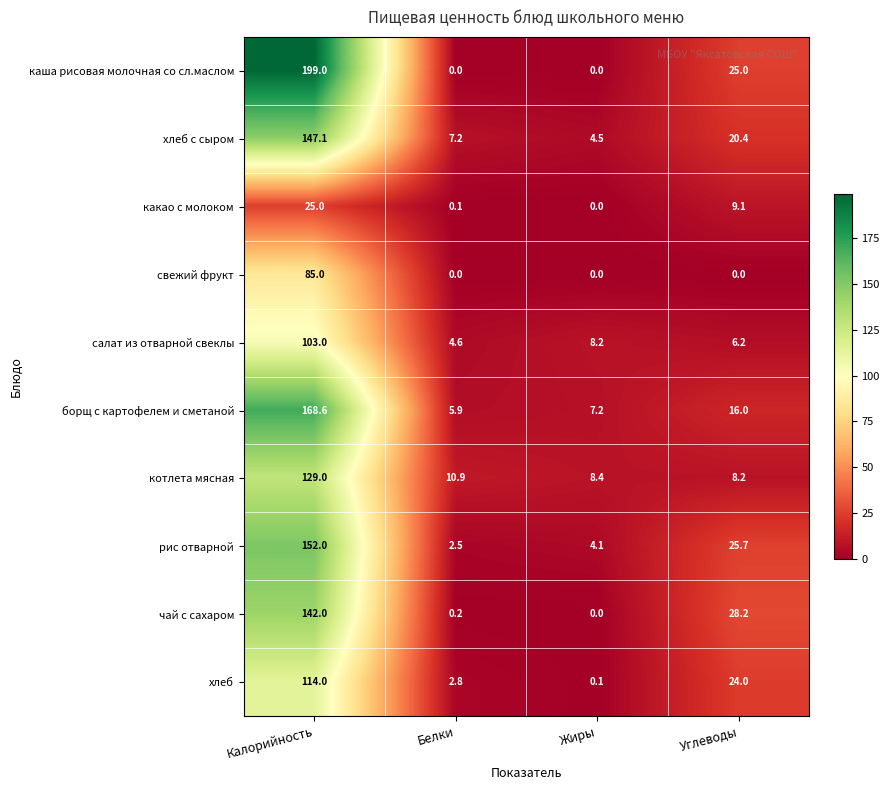

At which category is the sum across all series the highest?

Калорийность